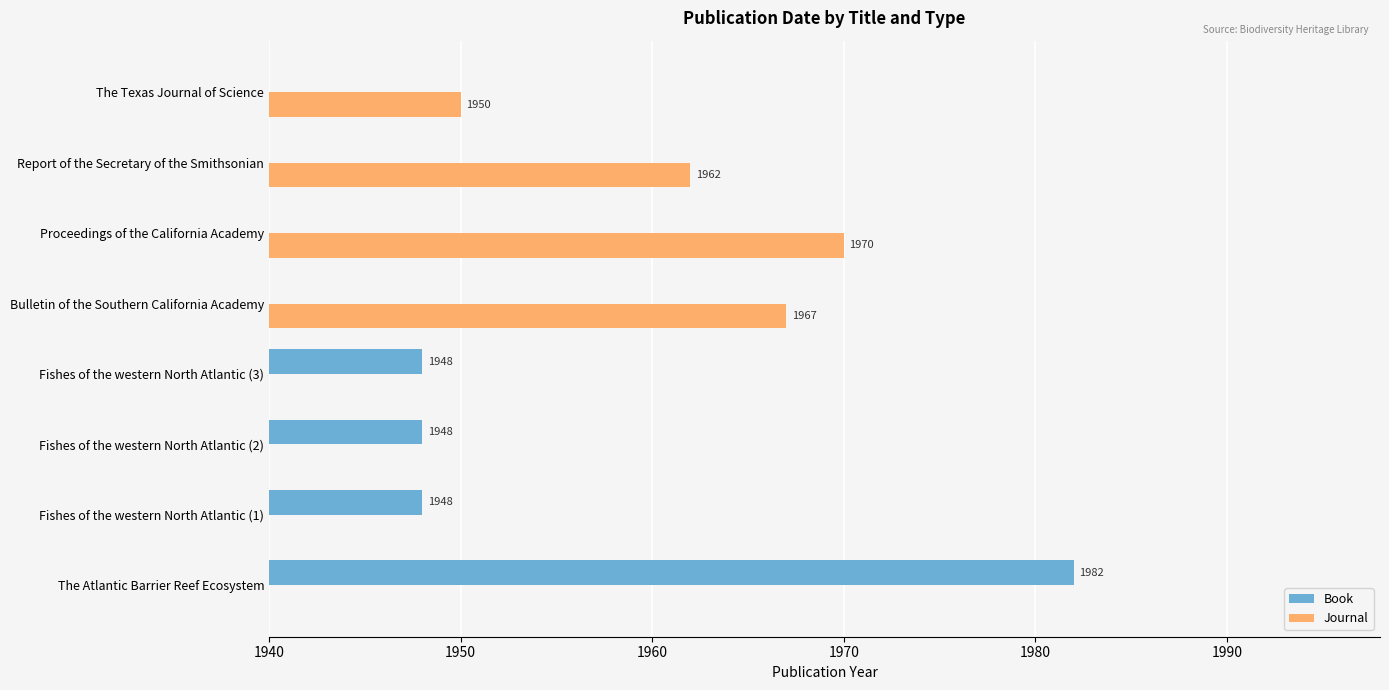

Reading left to right, transcribe all the data shown in this chart.

Book: 1982	1948	1948	1948	0	0	0	0
Journal: 0	0	0	0	1967	1970	1962	1950